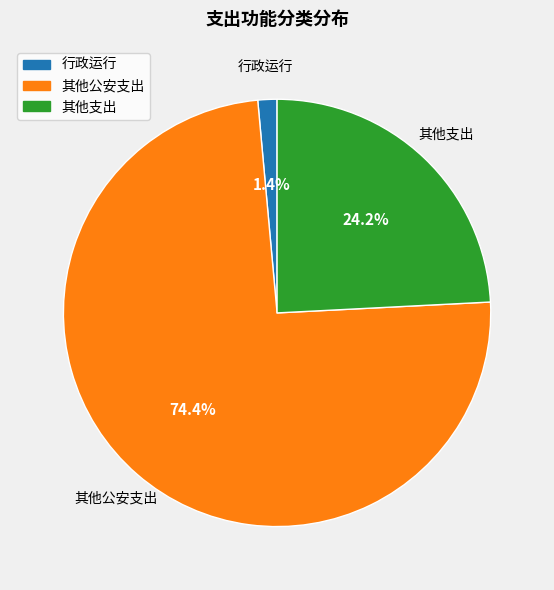

What is the total percentage of 其他支出 and 行政运行?

25.6%